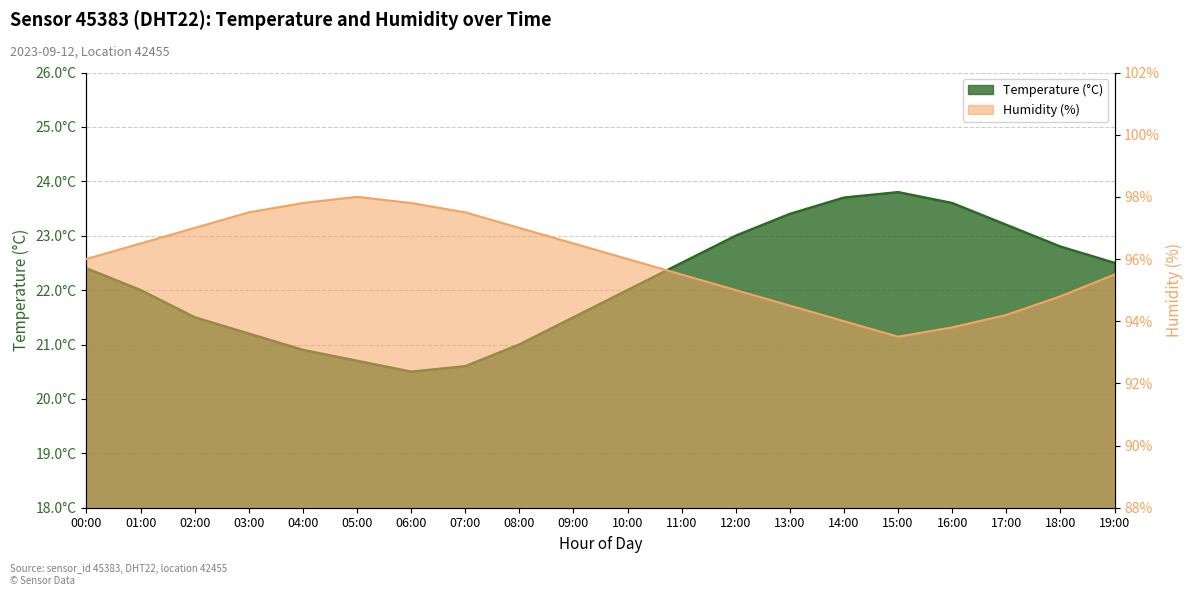

Which label corresponds to the largest value in the chart?

05:00